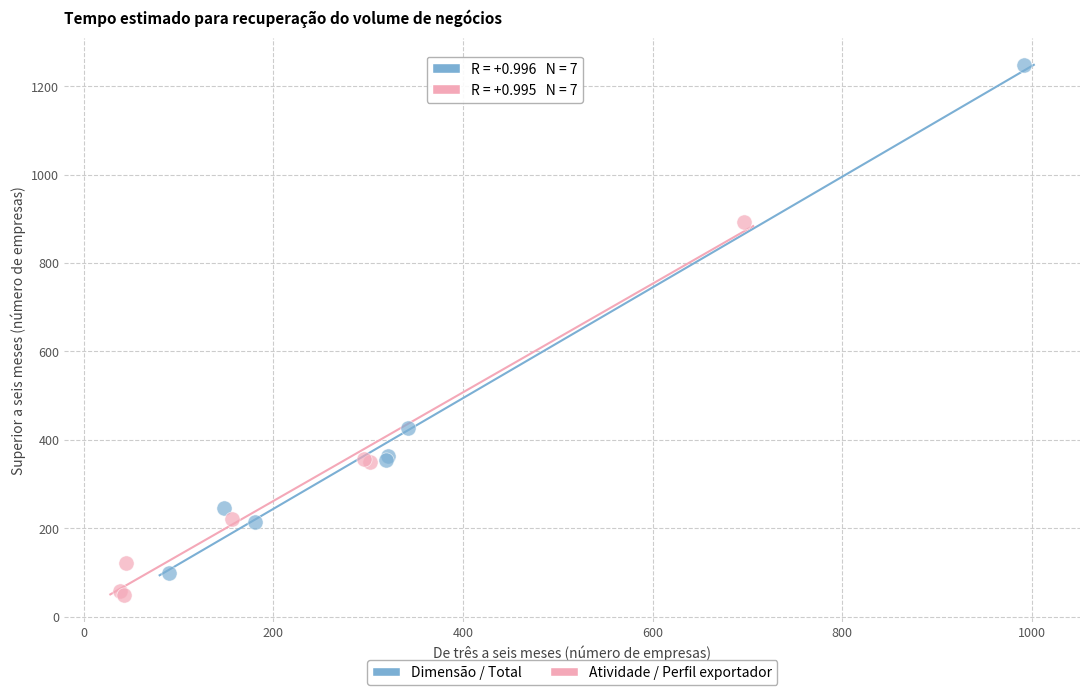

Which series contains the highest Y value?

Dimensão / Total